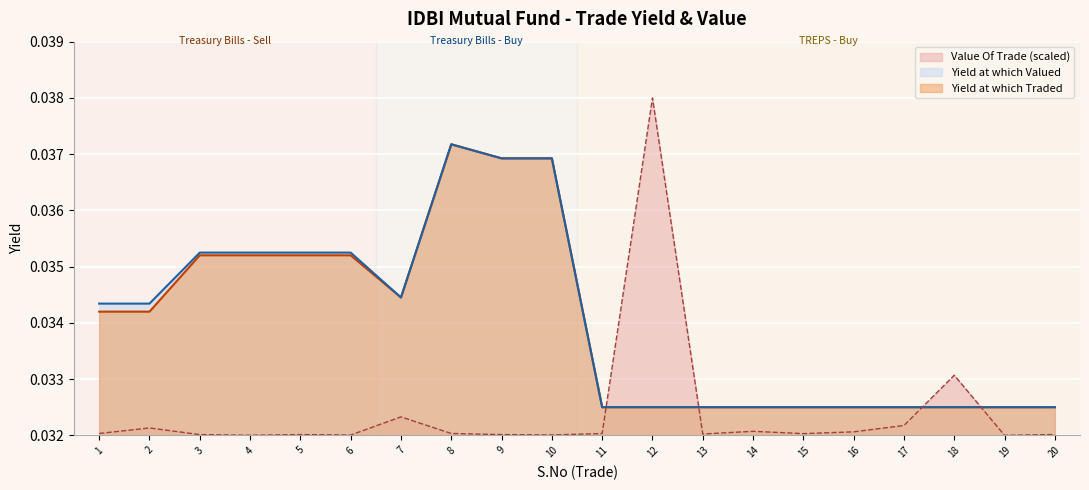

Reading left to right, transcribe all the data shown in this chart.

Yield at which Traded: 1=0.0	2=0.0	3=0.0	4=0.0	5=0.0	6=0.0	7=0.0	8=0.0	9=0.0	10=0.0	11=0.0	12=0.0	13=0.0	14=0.0	15=0.0	16=0.0	17=0.0	18=0.0	19=0.0	20=0.0
Yield at which Valued: 1=0.0	2=0.0	3=0.0	4=0.0	5=0.0	6=0.0	7=0.0	8=0.0	9=0.0	10=0.0	11=0.0	12=0.0	13=0.0	14=0.0	15=0.0	16=0.0	17=0.0	18=0.0	19=0.0	20=0.0
Value Of Trade: 1=0.0	2=0.0	3=0.0	4=0.0	5=0.0	6=0.0	7=0.0	8=0.0	9=0.0	10=0.0	11=0.0	12=0.0	13=0.0	14=0.0	15=0.0	16=0.0	17=0.0	18=0.0	19=0.0	20=0.0